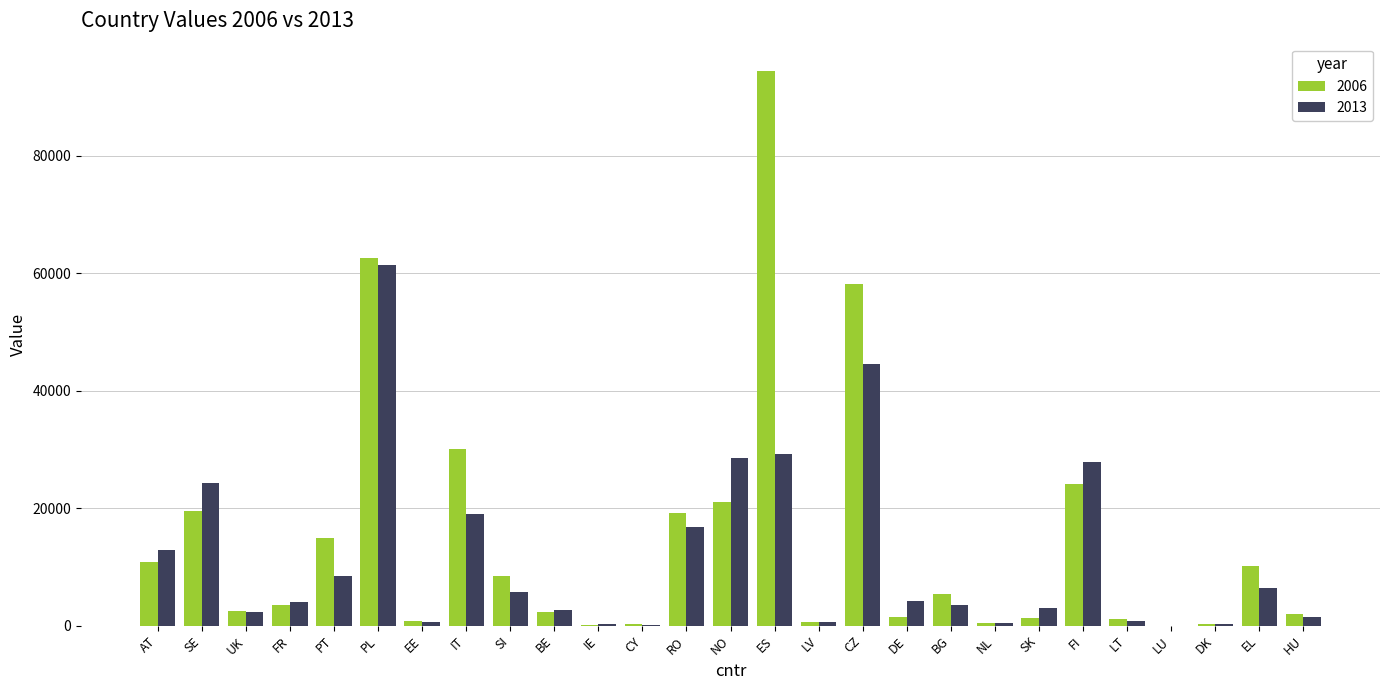

Is the value of 2006 at ES greater than the value of 2013 at HU?

Yes